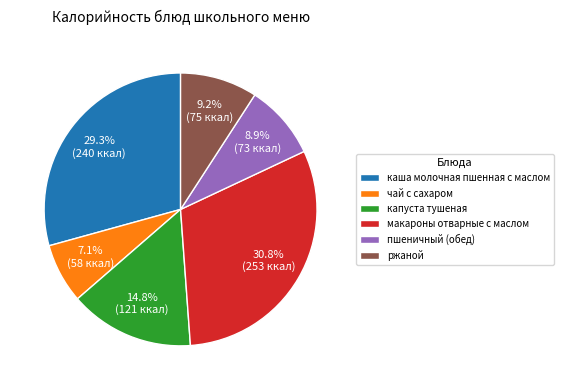

What percentage is the макароны отварные с маслом slice, to the nearest percent?

31%